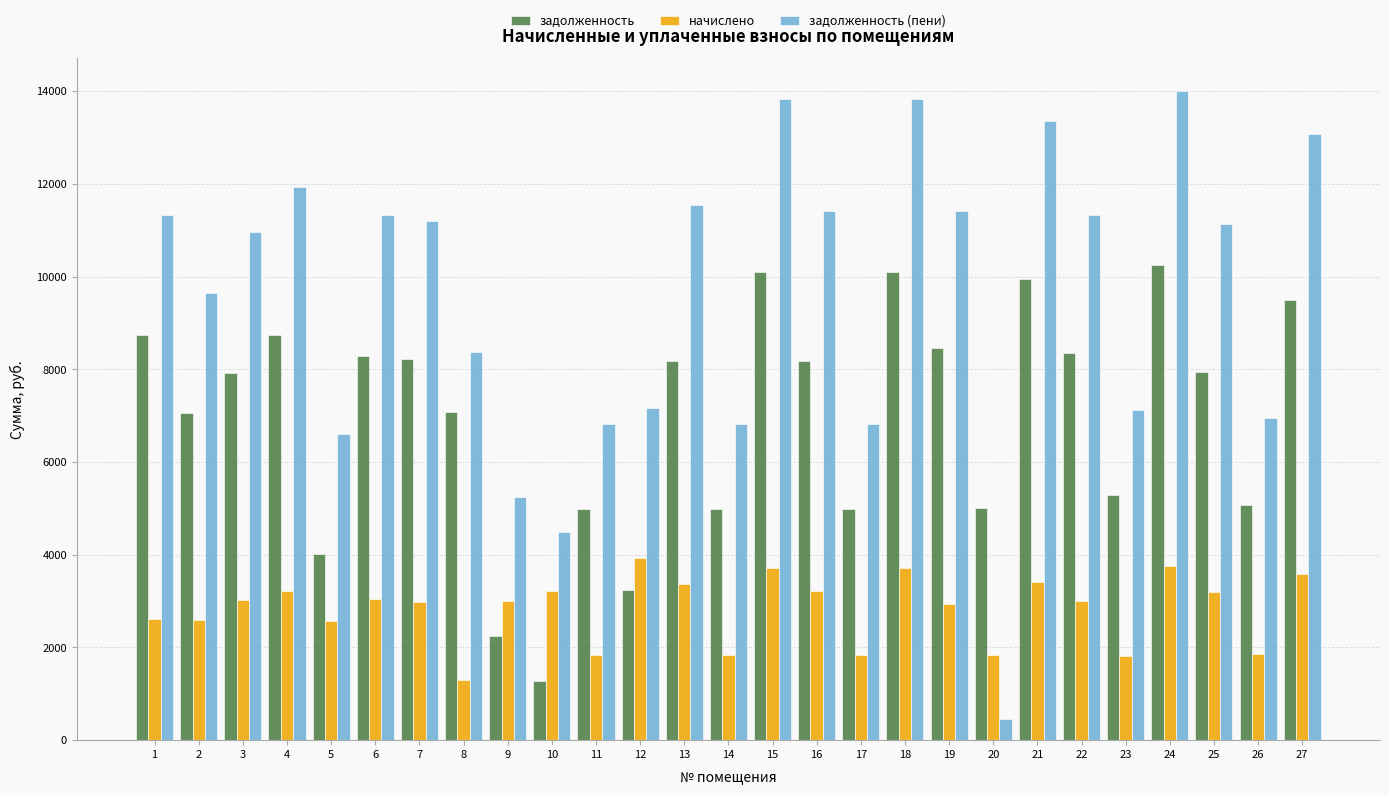

The задолженность (пени) series shows 11939.4 at 4. True or false?

True